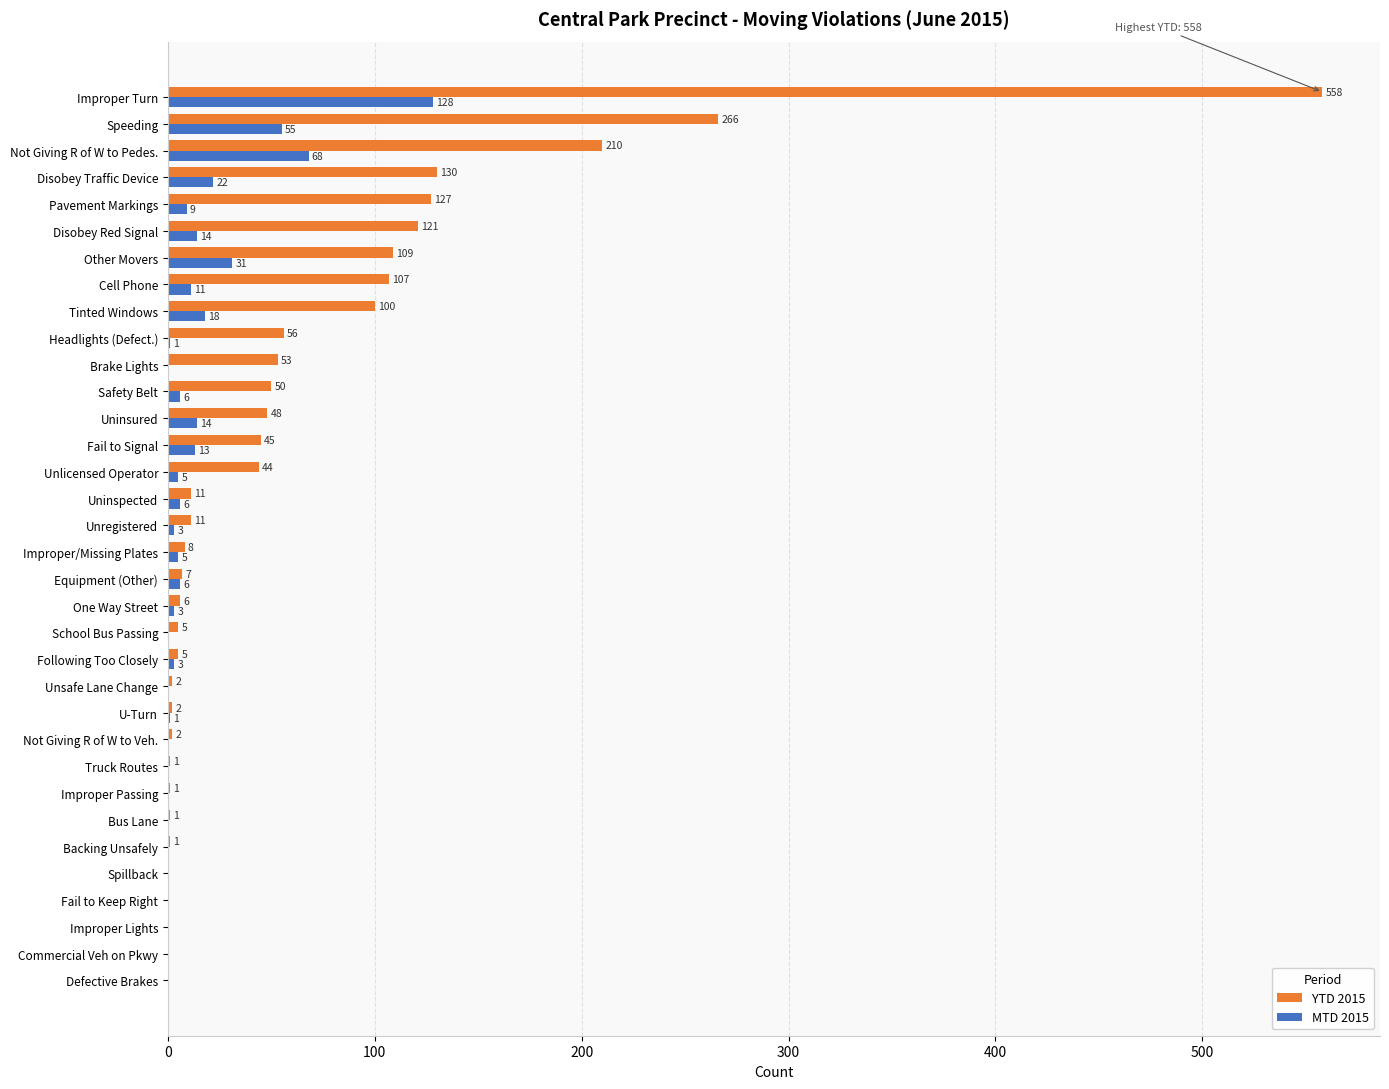

At which label is YTD 2015 closest to 279?

Speeding